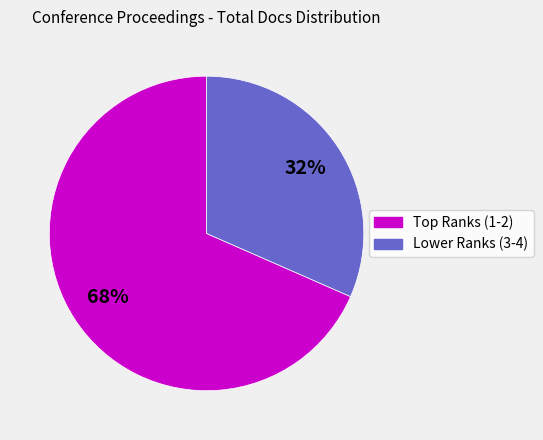

Does any single category account for the majority?

Yes